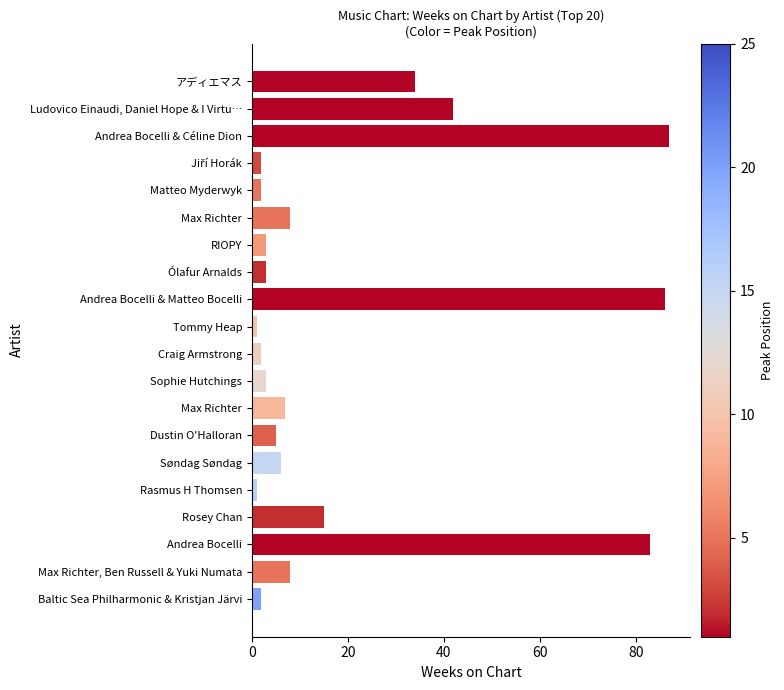

What is the greatest value displayed?

87